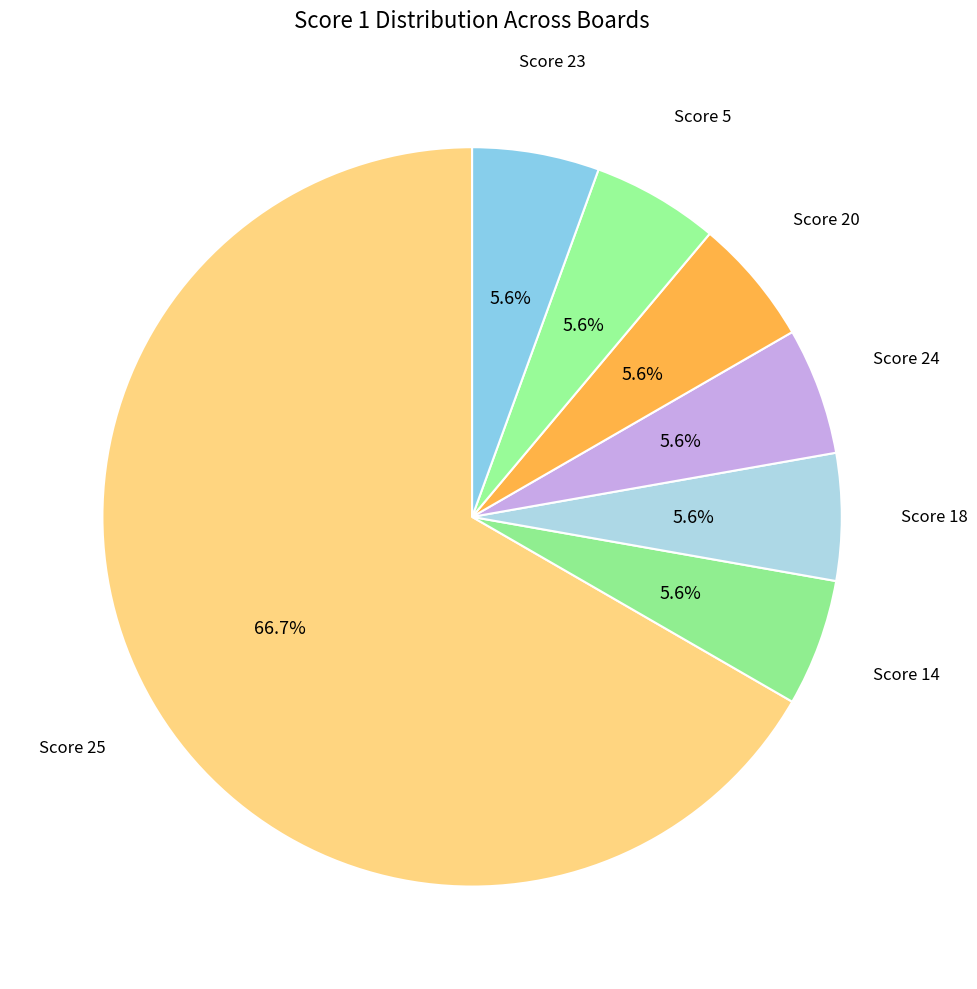

What portion of the pie excludes Score 18?

94.4%